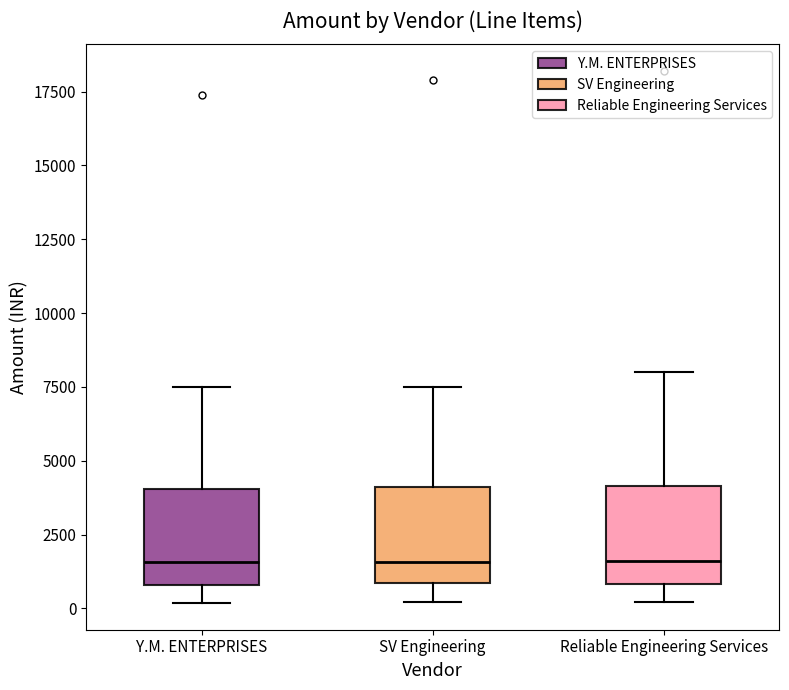

Where does the lower whisker of the box for Reliable Engineering Services end on the y-axis? The values are not printed on the chart, so give them approximately, as read against the axis.

0